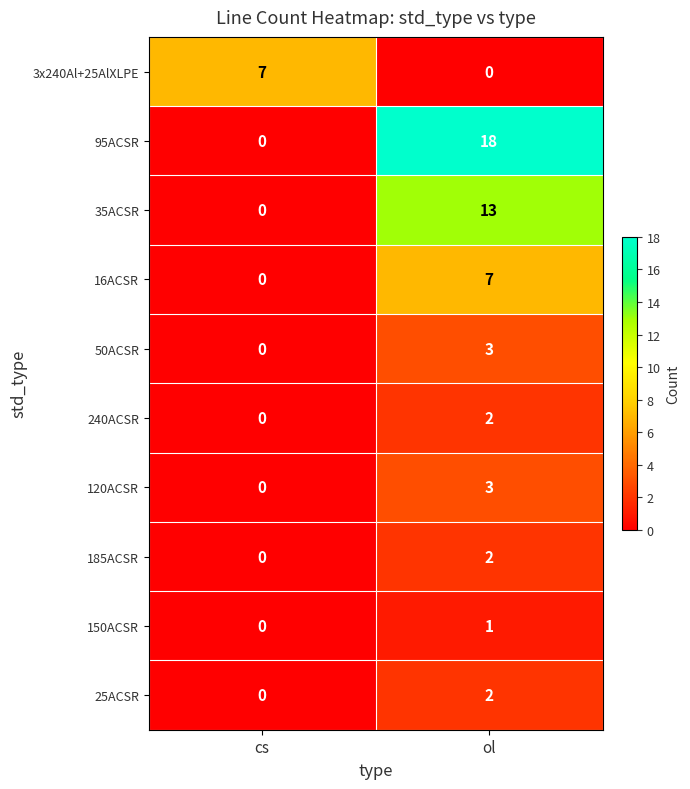

Which series has the largest total across all categories?

95ACSR